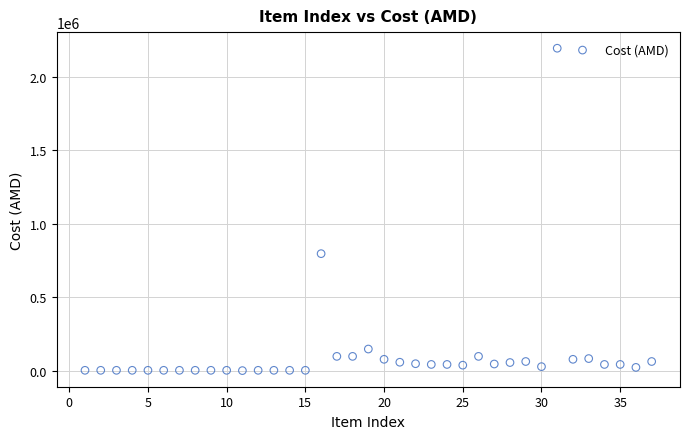

What is the range of Y values (max minus min)?

2190705.8